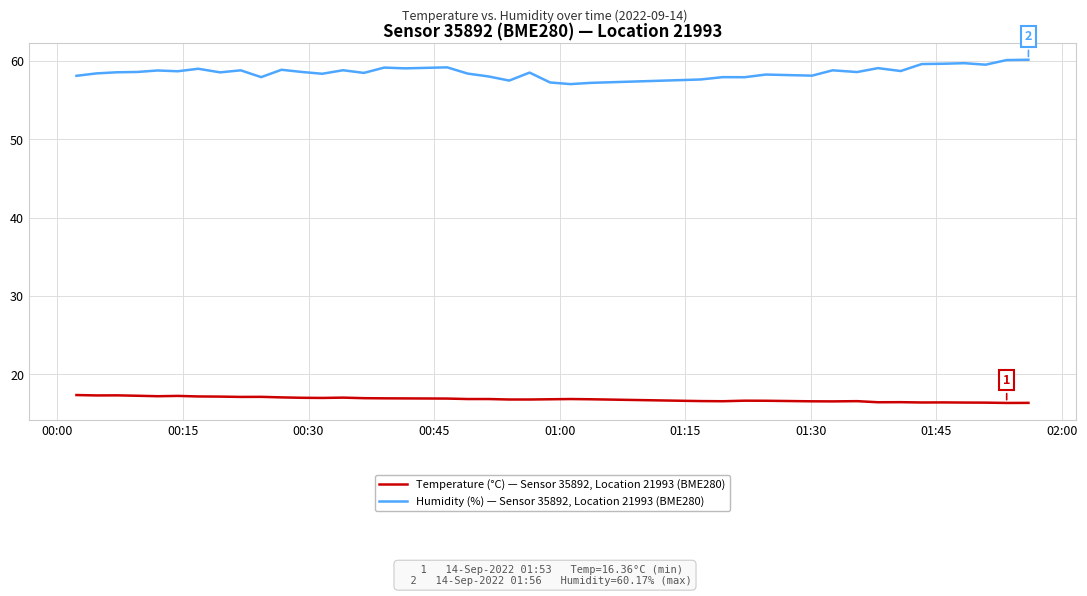

Which series has the largest total across all categories?

Humidity (%) — Sensor 35892, Location 21993 (BME280)